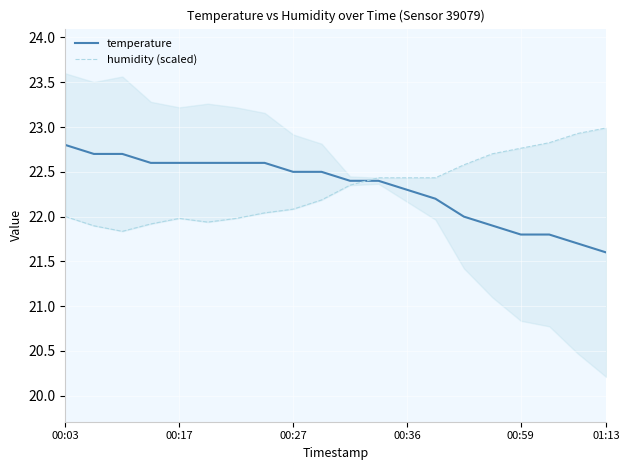

How many times do temperature and humidity (scaled) cross each other?

1